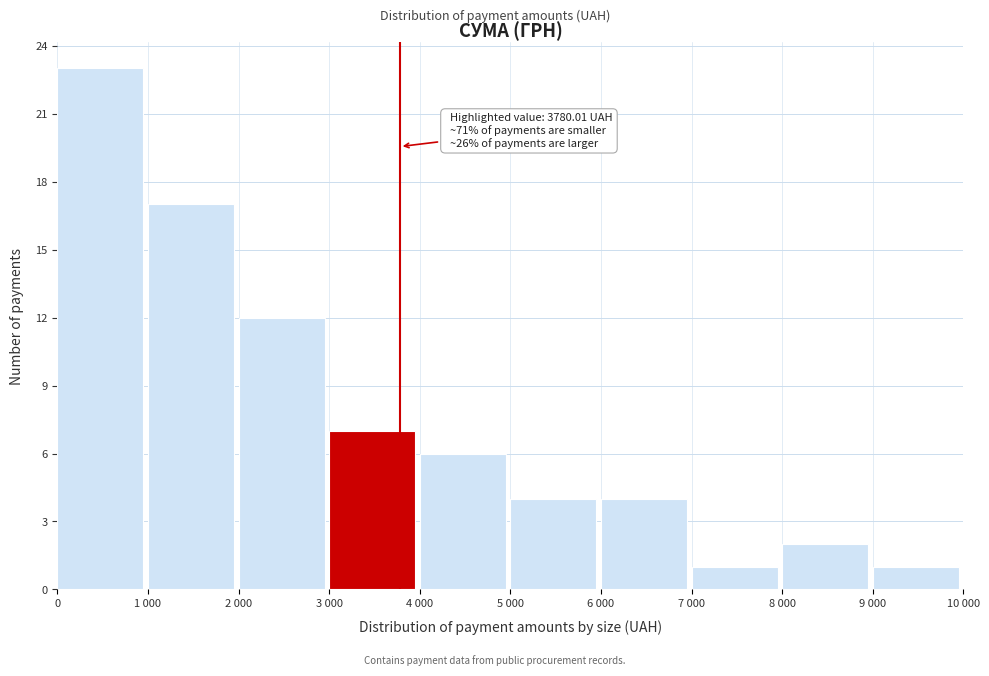

Reading left to right, what are all the values shown in this chart?

0=23	1 000=17	2 000=12	3 000=7	4 000=6	5 000=4	6 000=4	7 000=1	8 000=2	9 000=1